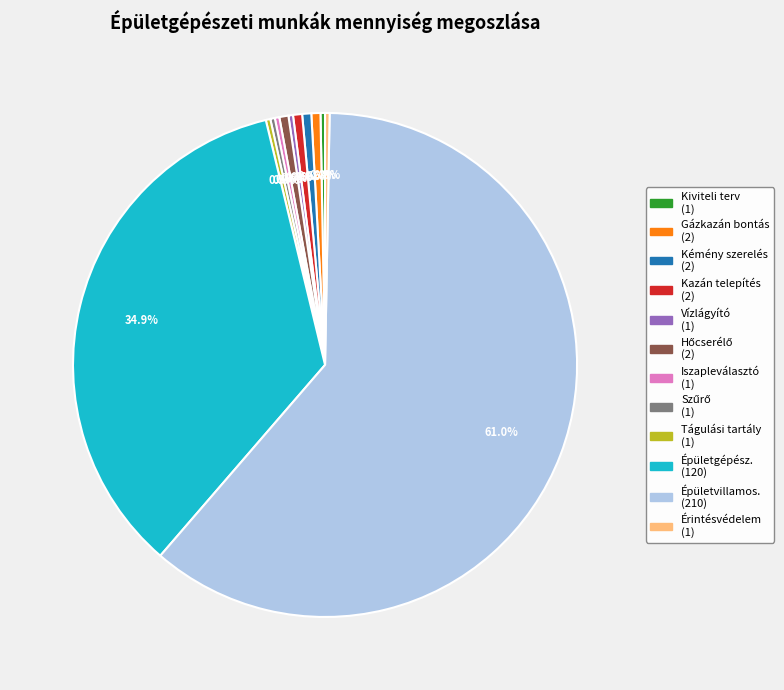

Does any single category account for the majority?

Yes